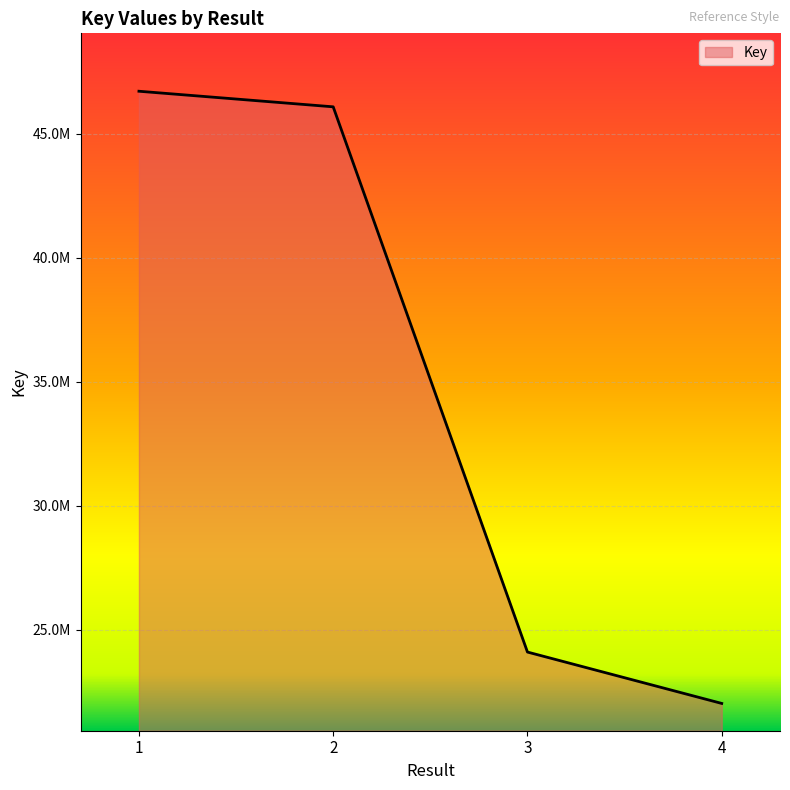

What is the ratio of the value at 1 to the value at 3?

1.9